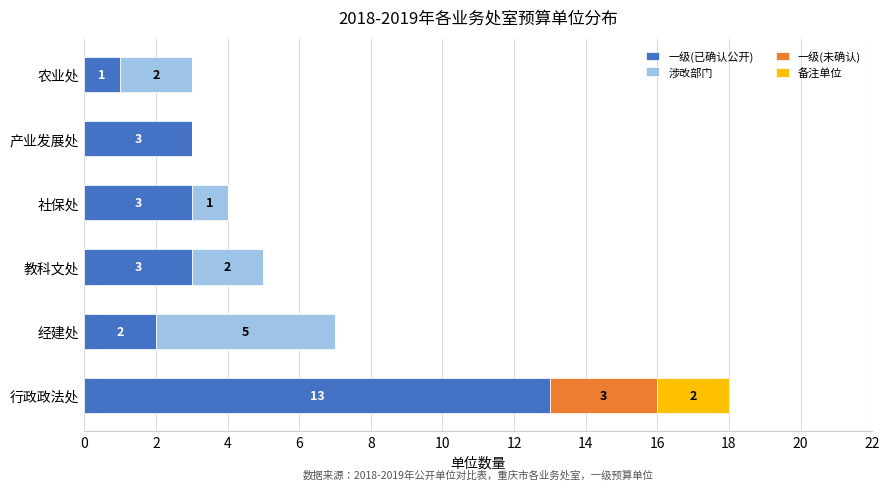

True or false: 一级(已确认公开) has a value of 17 at 行政政法处.

False